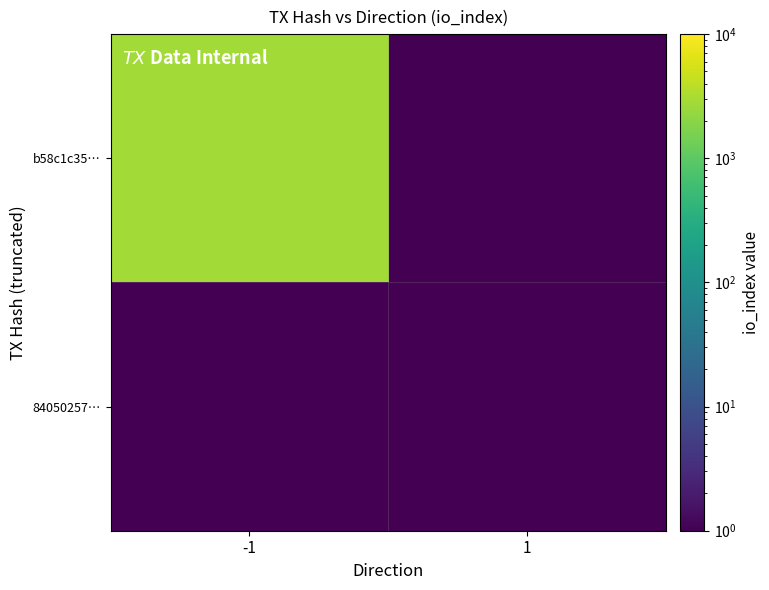

What is the smallest value displayed?

0.5